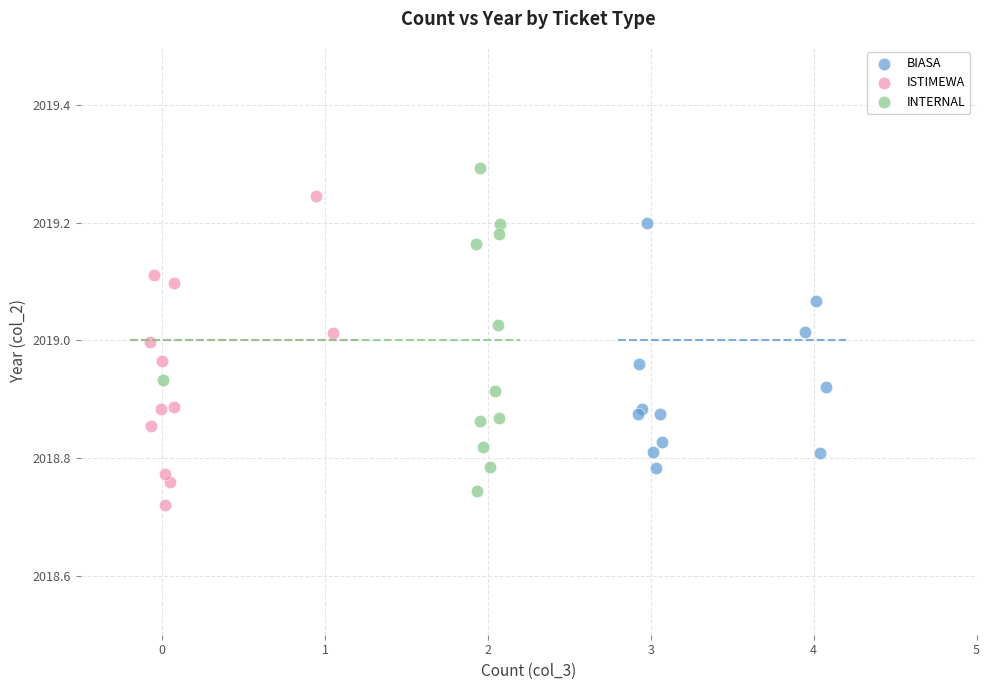

Which series contains the highest Y value?

INTERNAL